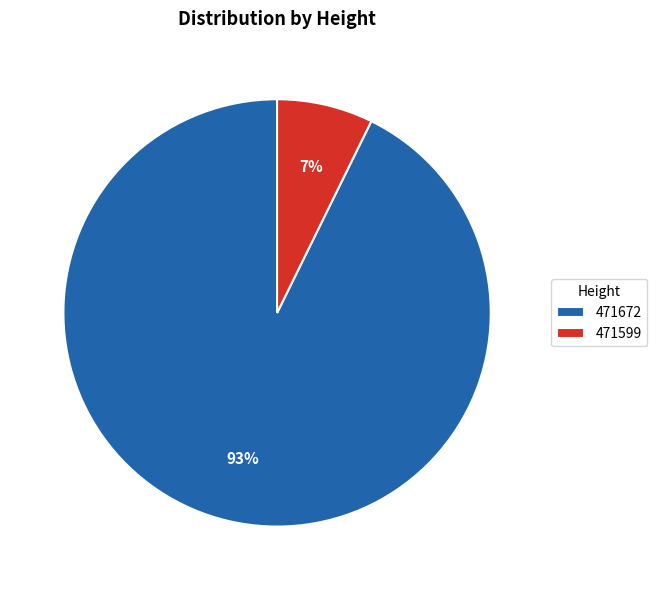

To the nearest percent, what portion does 471672 represent?

93%